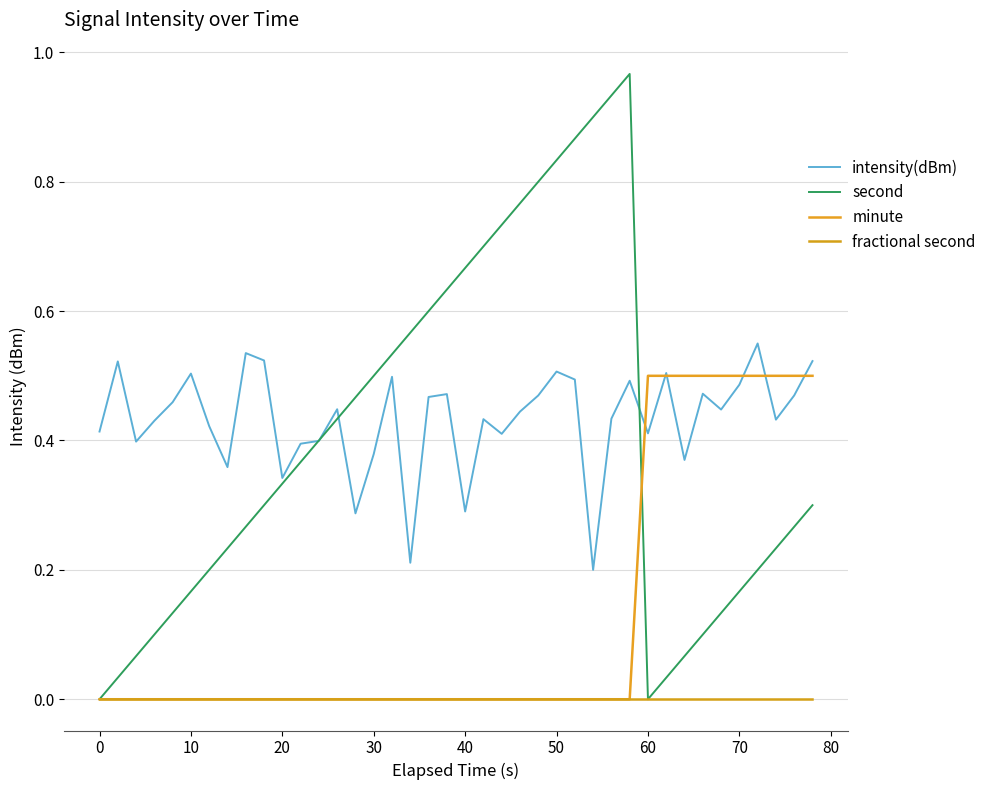

Is this an area chart (filled region under the line)?

No